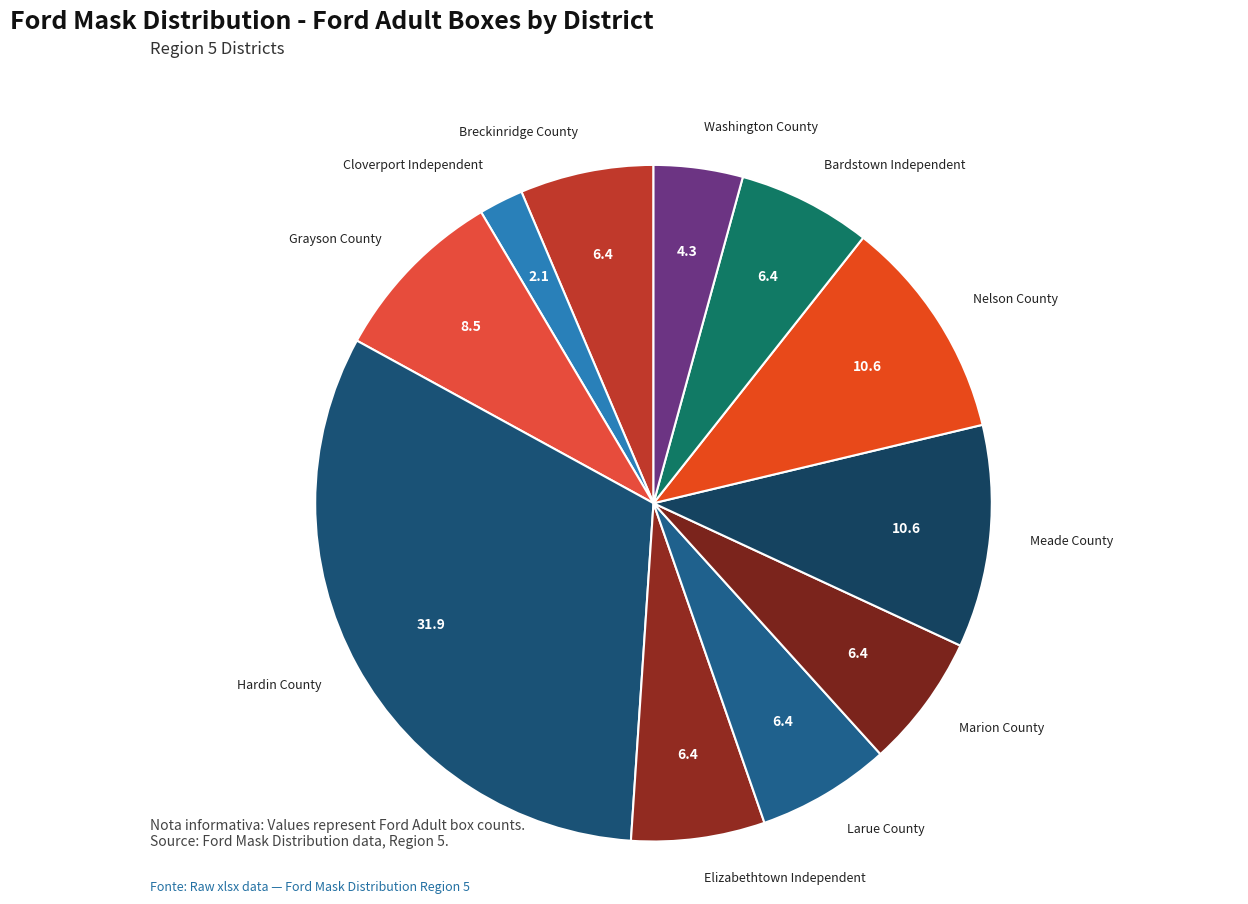

Which category has the smallest portion of the pie?

Cloverport Independent